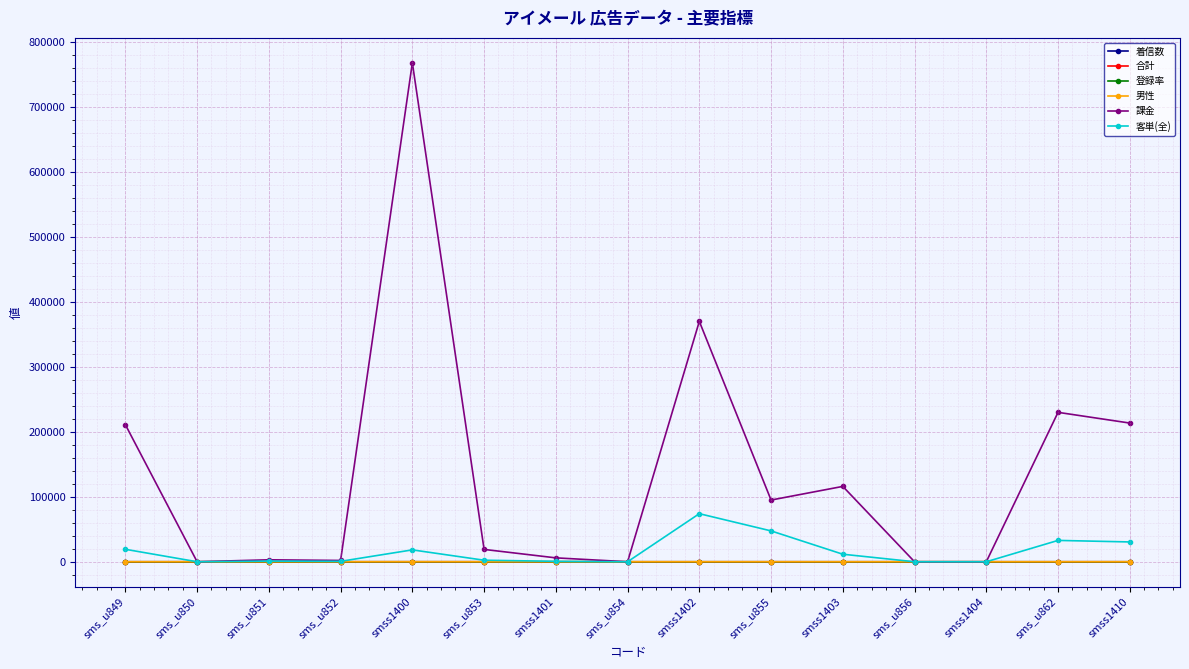

Where is 課金 nearest to the value 384000?

smss1402